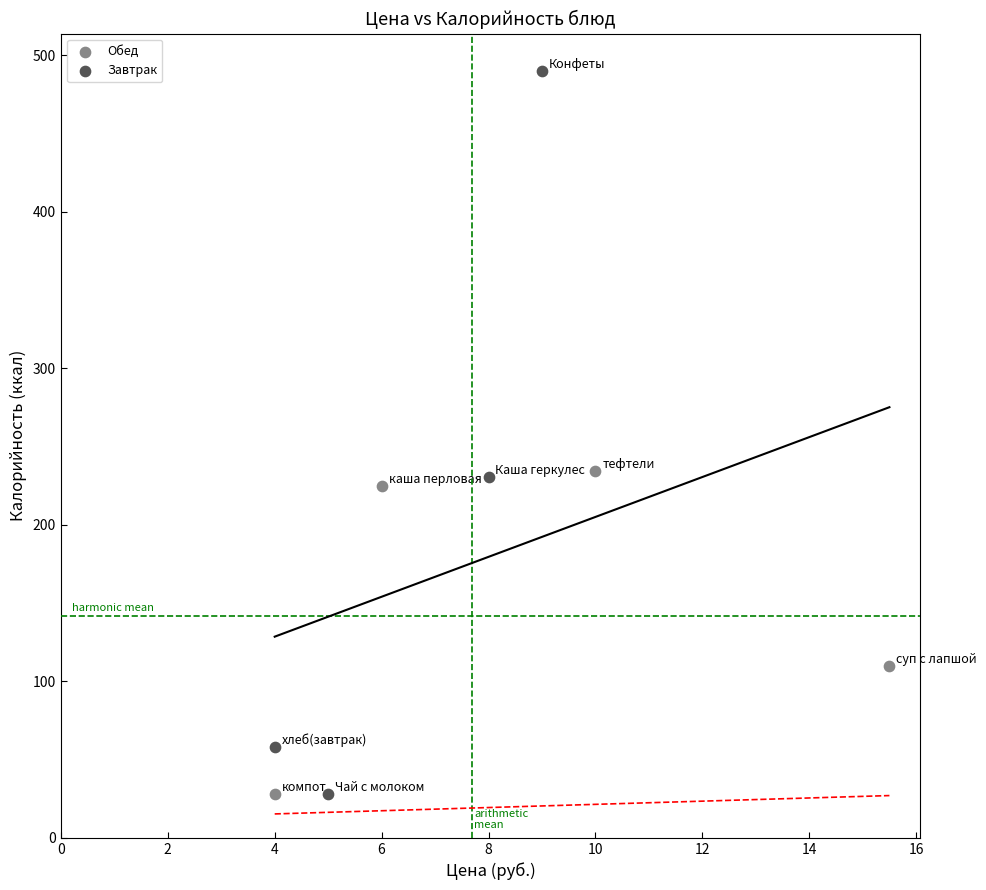

Which series contains the highest Y value?

Завтрак